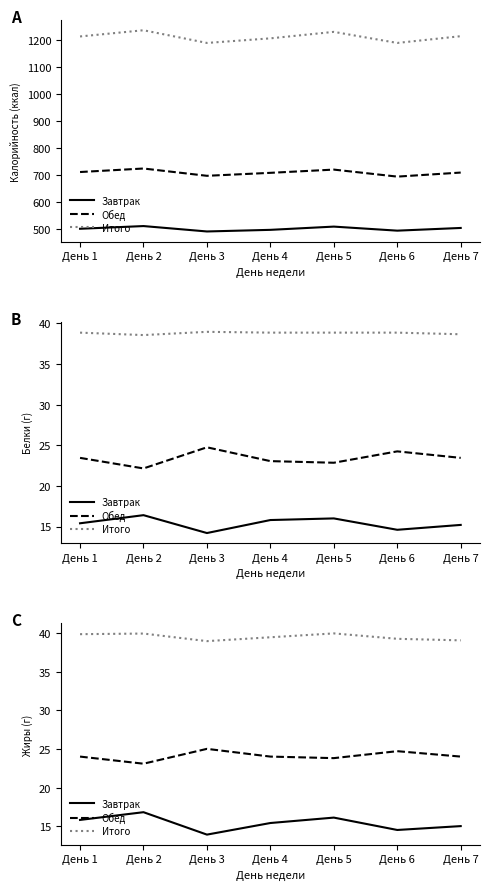

What is the minimum value for Завтрак?

13.9